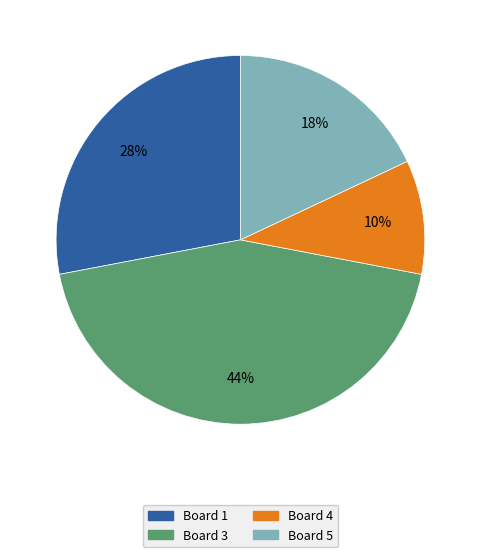

To the nearest percent, what is the difference between the largest and smallest slice percentages?

34%